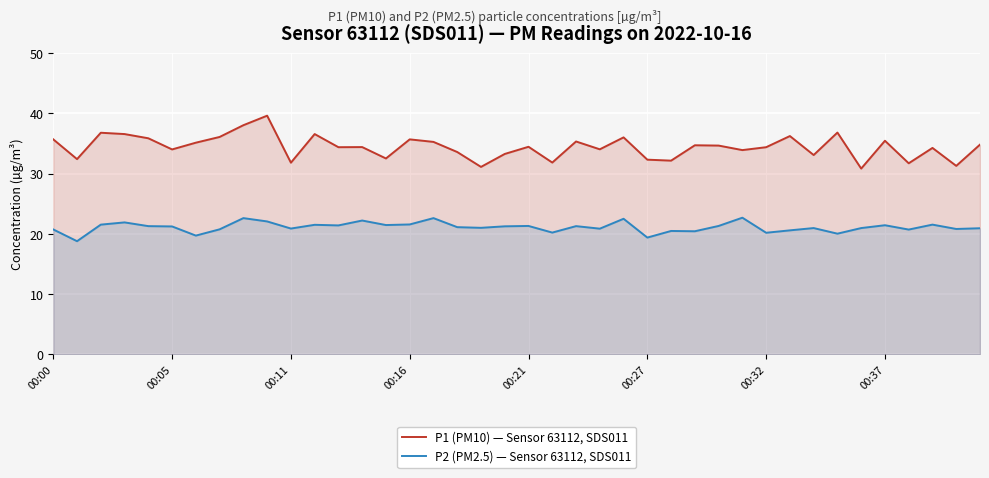

True or false: P2 (PM2.5) — Sensor 63112, SDS011 and P1 (PM10) — Sensor 63112, SDS011 cross at least once.

False